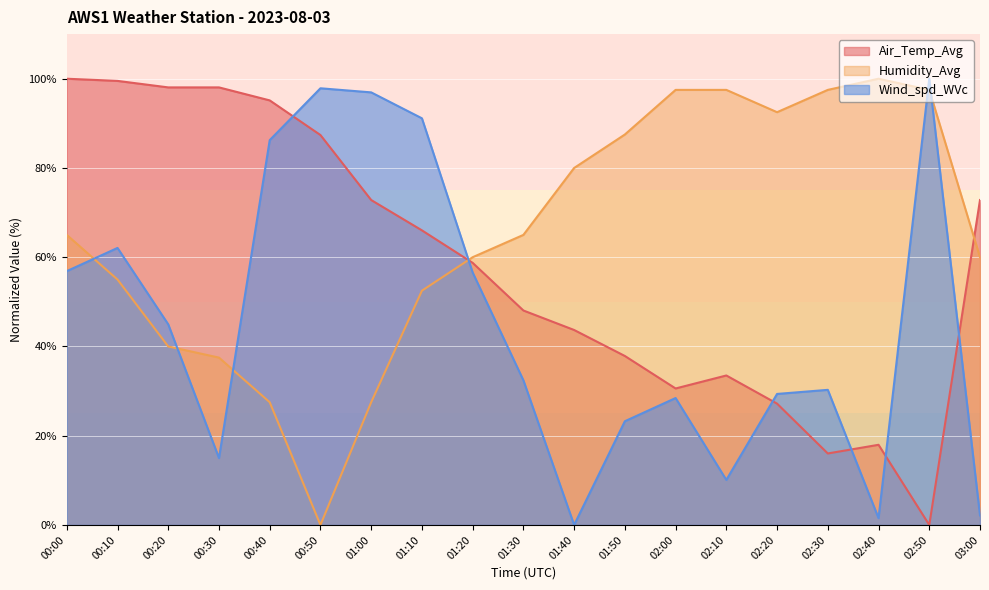

In Wind_spd_WVc, how many points are higher than both neighbors (excluding endpoints)?

5